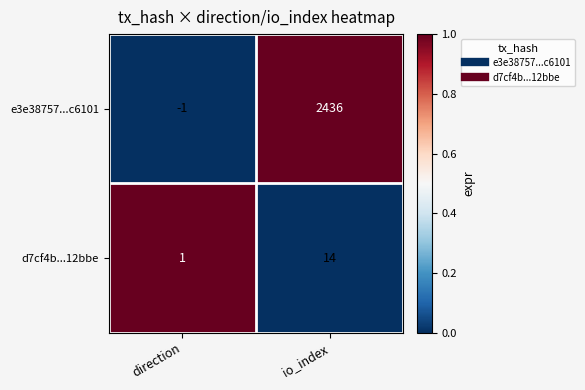

Reading left to right, extract all data points from this chart.

e3e38757...c6101: direction=-1	io_index=2436
d7cf4b...12bbe: direction=1	io_index=14